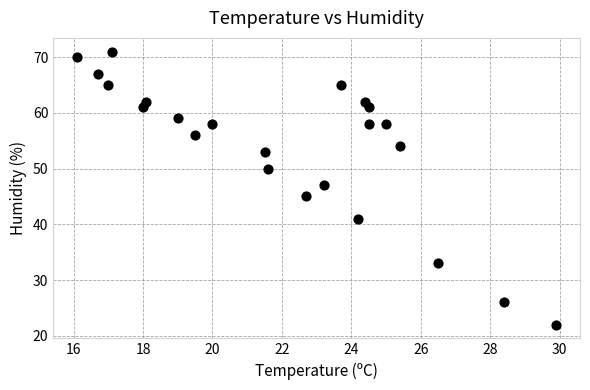

What is the range of Y values (max minus min)?

49